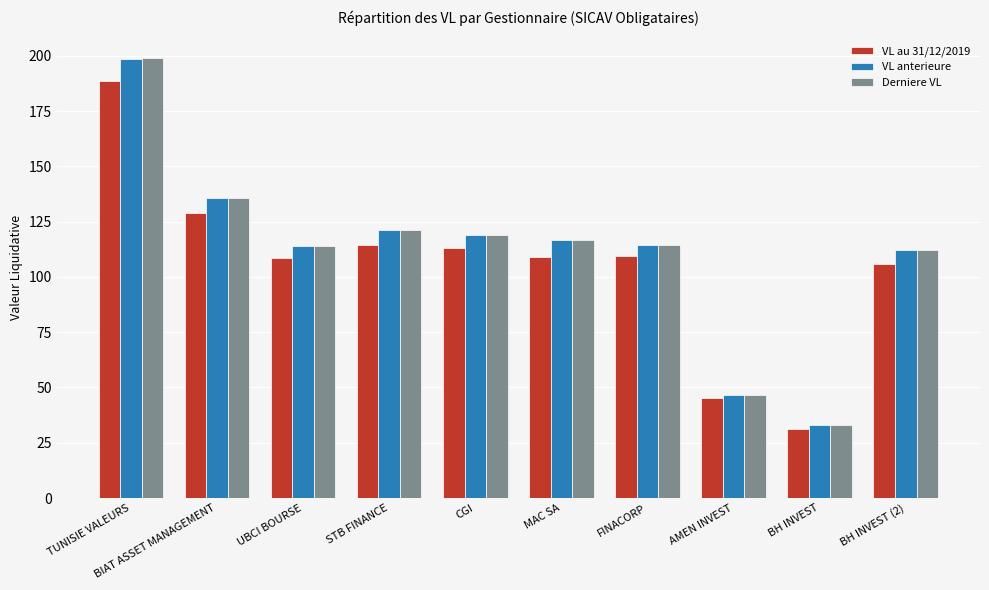

Which series has the largest range (max minus min)?

Derniere VL